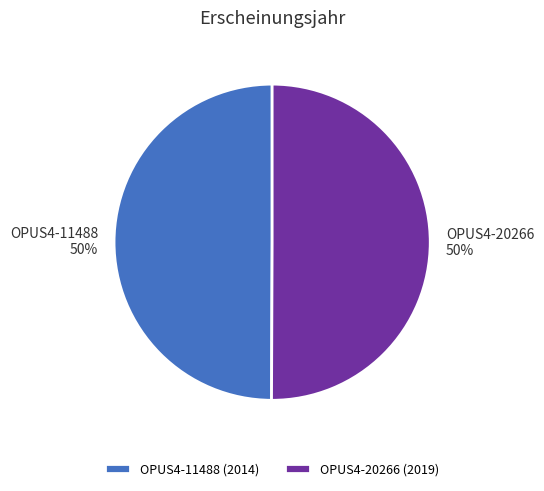

Is it true that OPUS4-11488 is 59% of the pie?

False